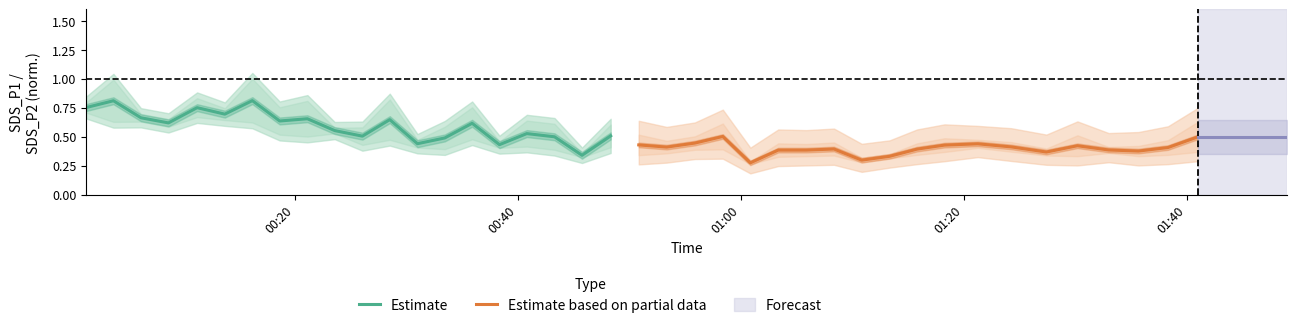

In Estimate, how many points are lower than both neighbors (excluding endpoints)?

7